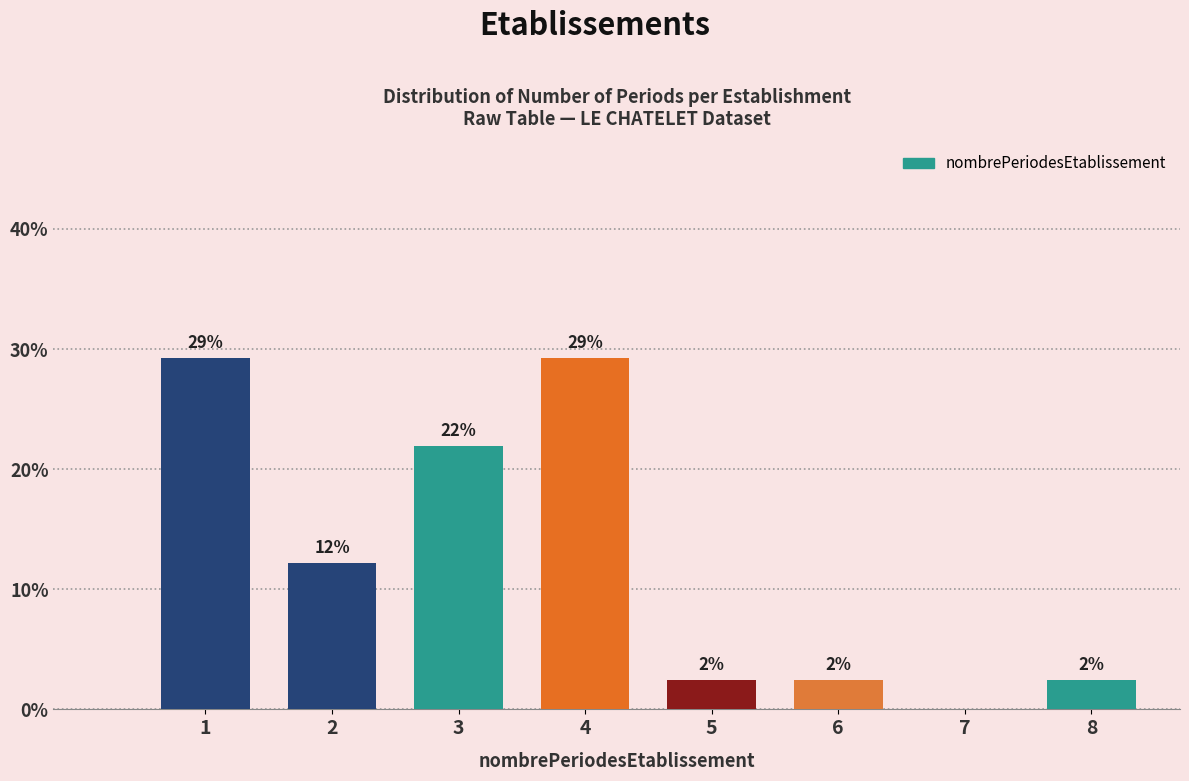

Are the bars horizontal?

No